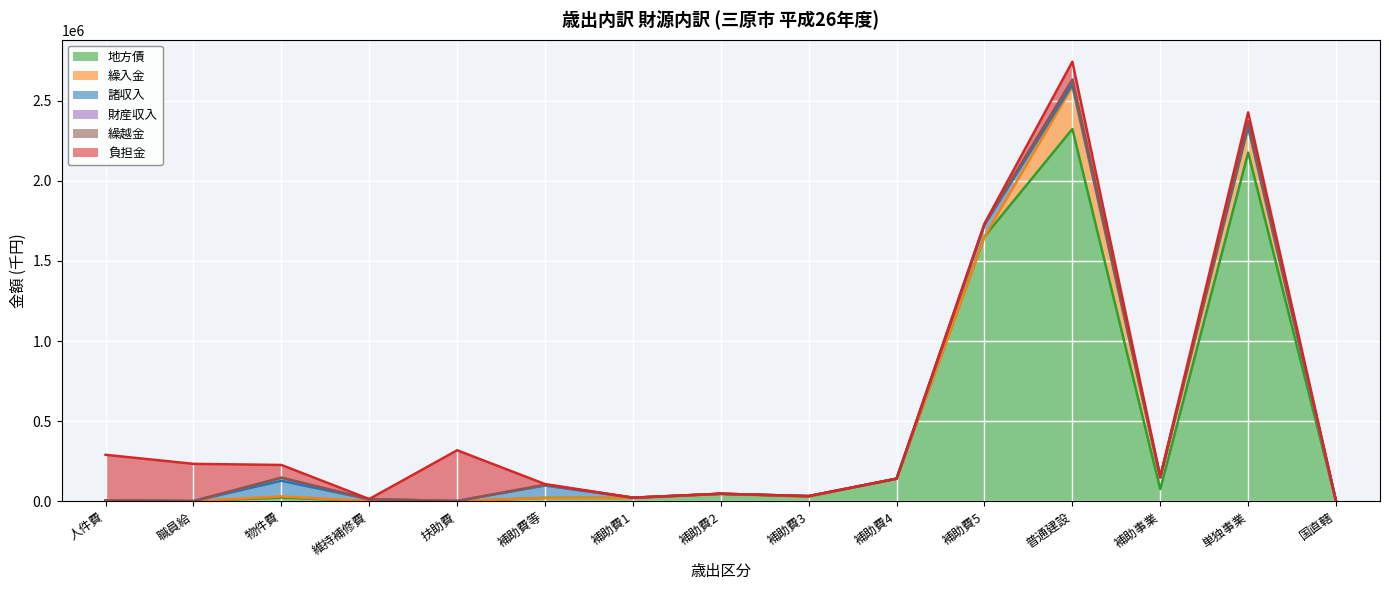

Reading right to left, extract all data points from this chart.

地方債: 14=0	13=2176125	12=75144	11=2323210	10=1651957	9=140801	8=29195	7=45677	6=20380	5=20669	4=0	3=0	2=22756	1=0	0=4475
繰入金: 14=0	13=152421	12=73156	11=263774	10=0	9=0	8=0	7=0	6=0	5=0	4=0	3=0	2=7200	1=0	0=0
諸収入: 14=0	13=11434	12=0	11=14363	10=72081	9=8	8=2779	7=919	6=1640	5=77427	4=1547	3=12606	2=97632	1=896	0=1094
財産収入: 14=0	13=30002	12=0	11=30002	10=4605	9=0	8=0	7=0	6=0	5=4605	4=0	3=0	2=19158	1=0	0=0
繰越金: 14=0	13=0	12=0	11=0	10=0	9=0	8=0	7=3	6=0	5=3	4=0	3=0	2=9	1=0	0=0
負担金: 14=0	13=57282	12=5637	11=112053	10=4014	9=0	8=0	7=0	6=166	5=4180	4=316383	3=1010	2=79557	1=232330	0=284127